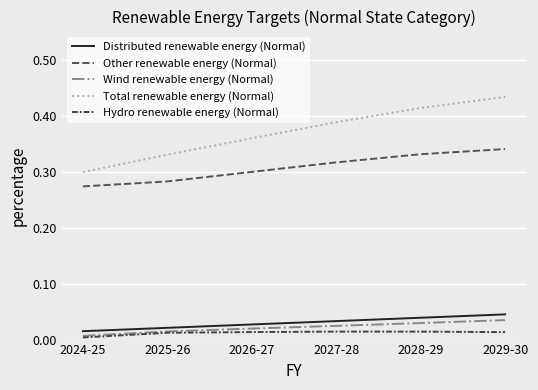

Does the chart display data point markers on the line(s)?

No